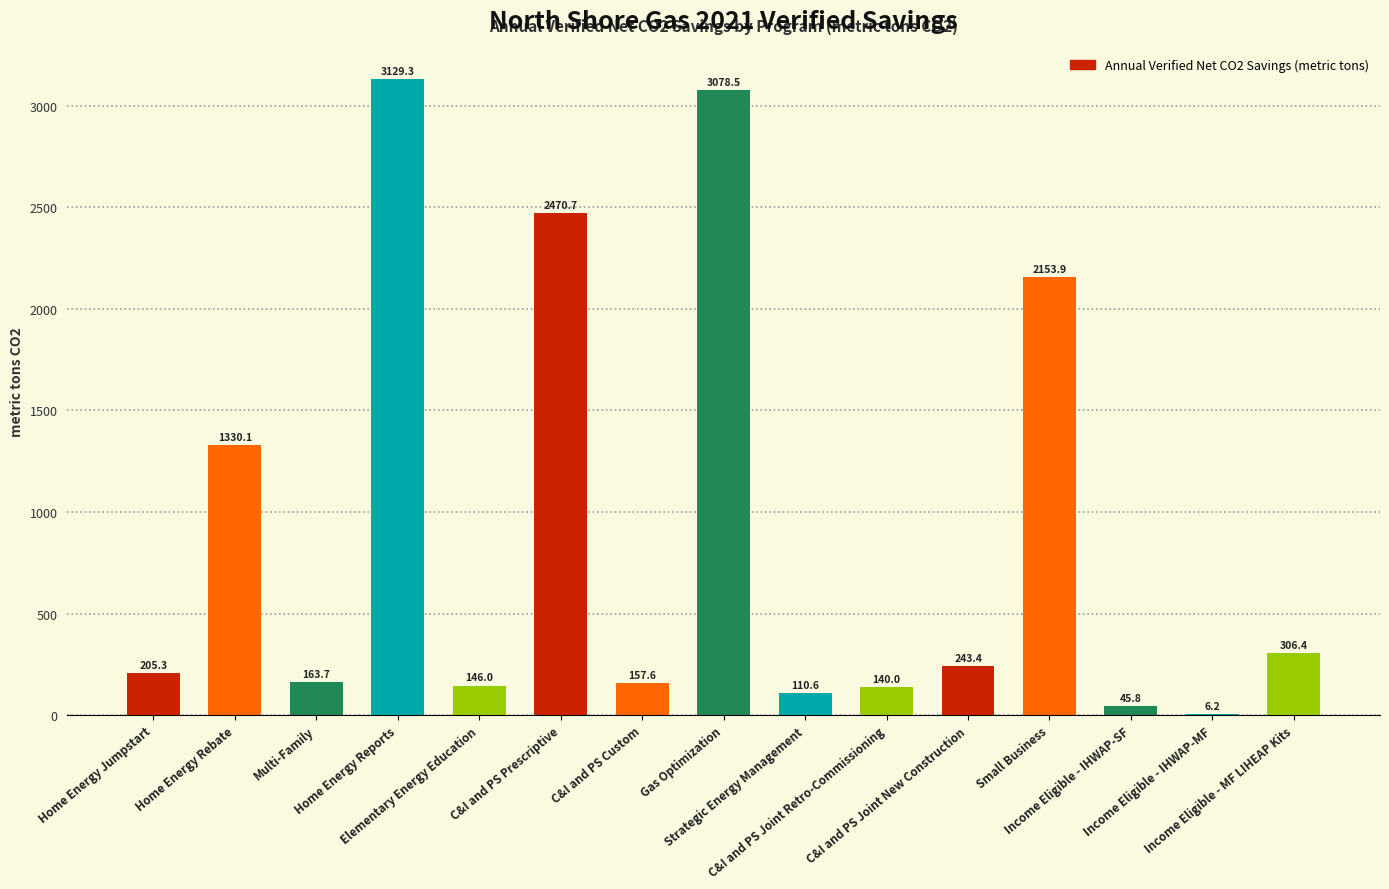

What is the maximum value shown in the chart?

3129.3